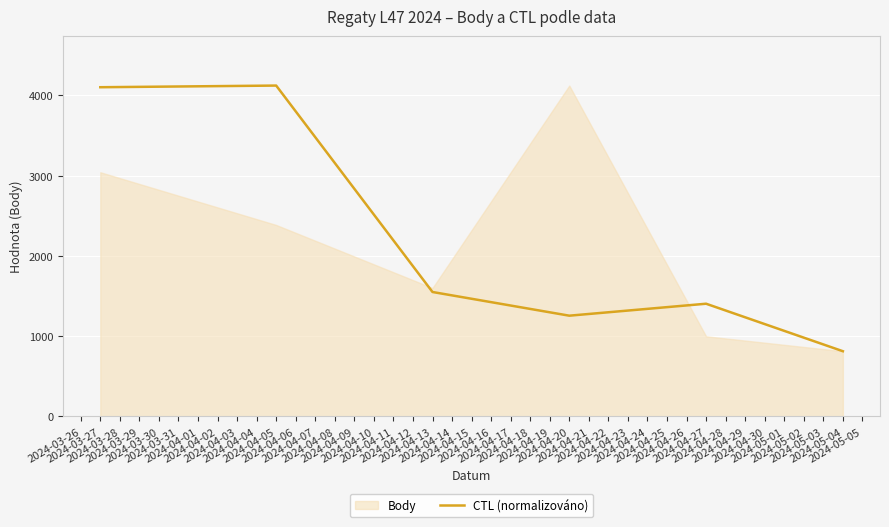

How many interior local valleys (lower than both neighbors) does the data have?

1